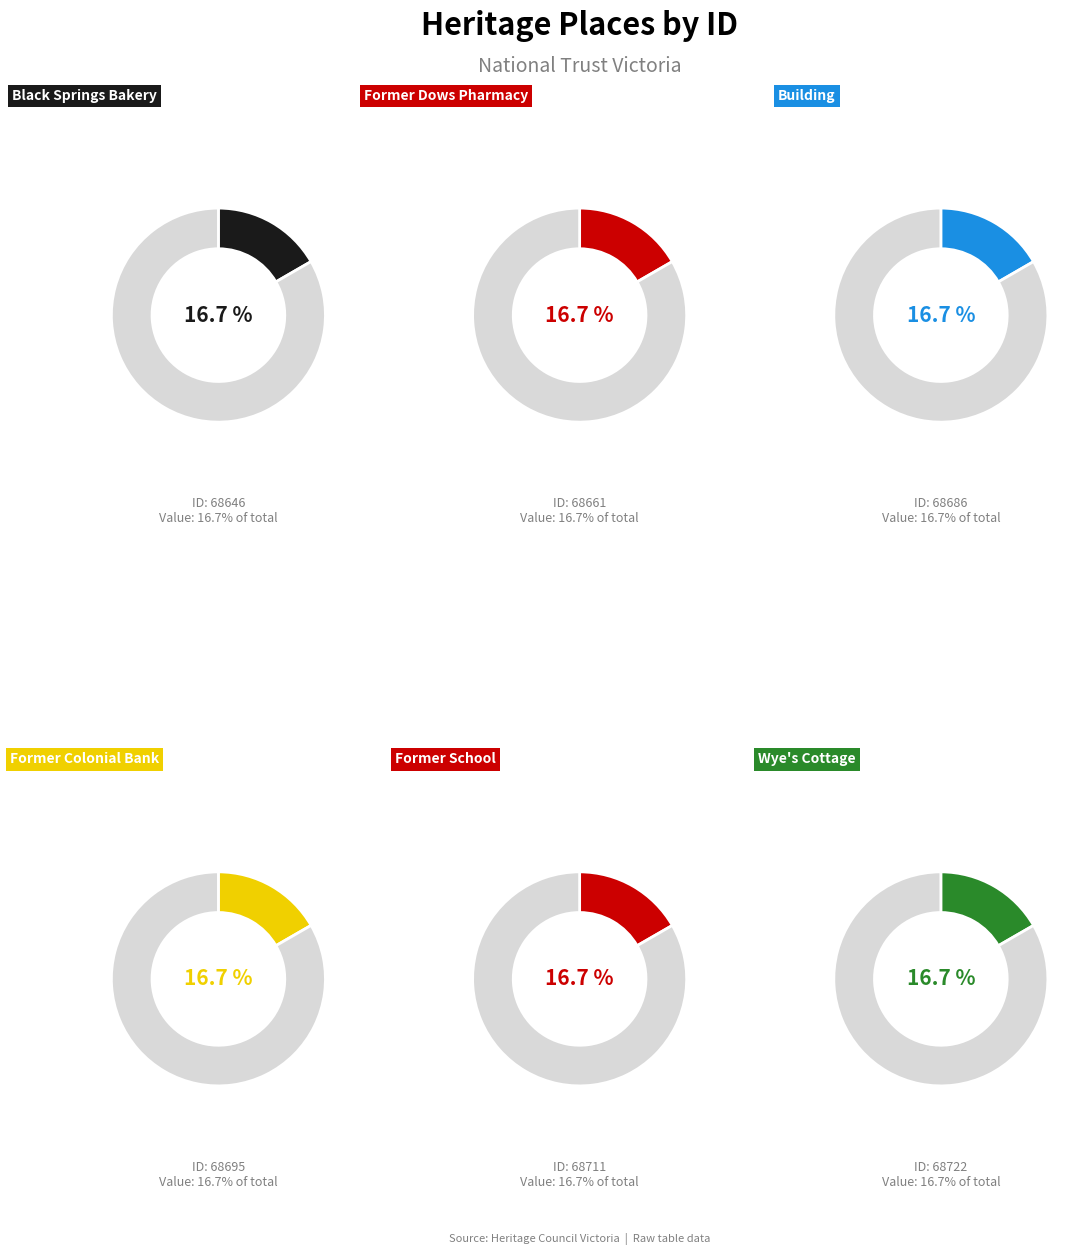

Is Black Springs Bakery the majority of the pie?

No